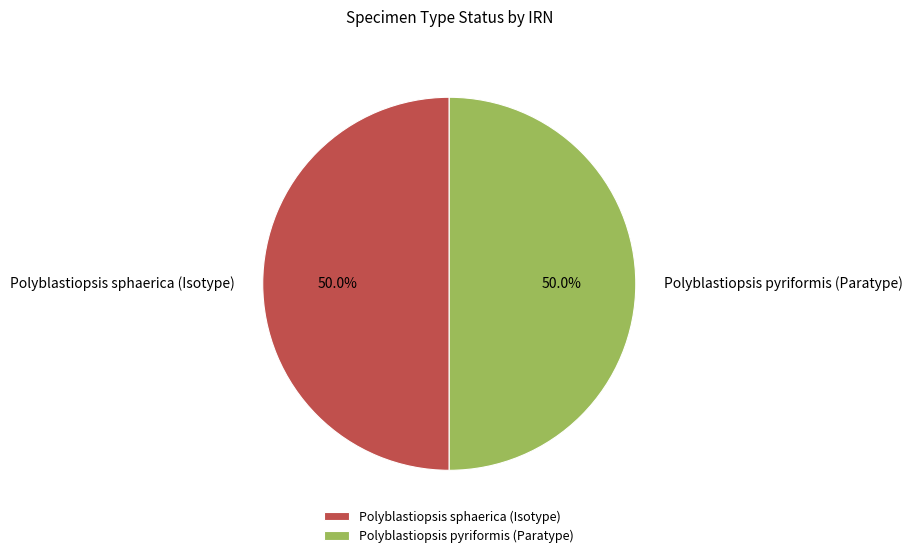

What percentage do Polyblastiopsis pyriformis (Paratype) and Polyblastiopsis sphaerica (Isotype) together represent?

100.0%